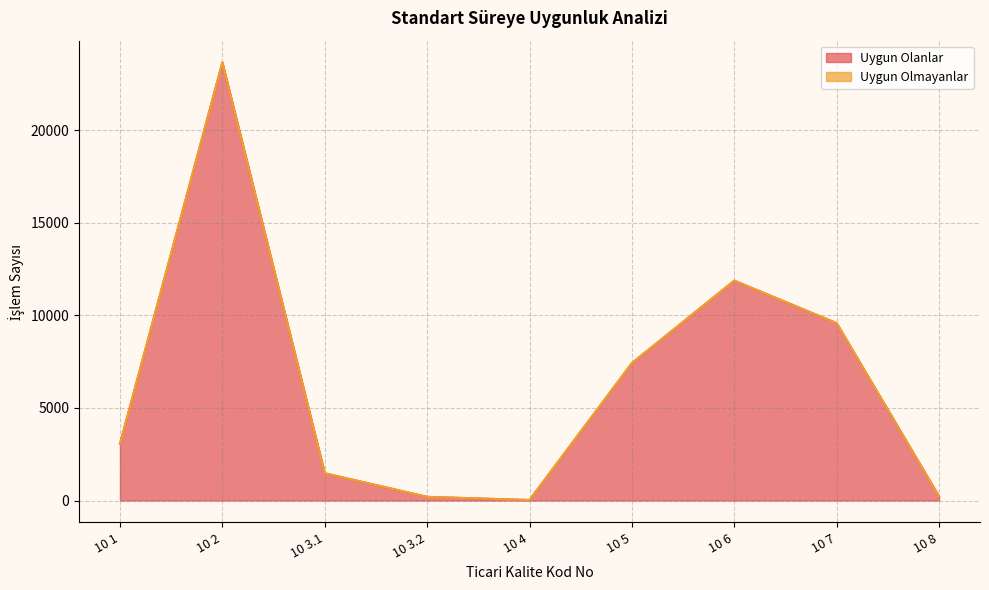

Which category has the lowest value across all series?

10 4